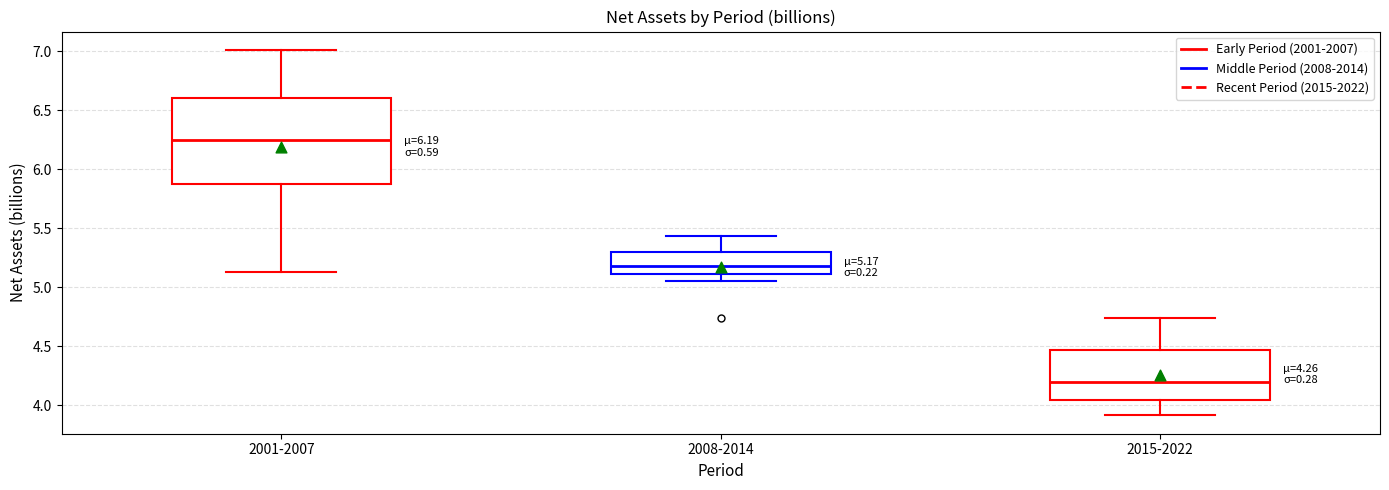

Comparing the boxes themselves (not the whiskers), which one is the tallest?

2001-2007